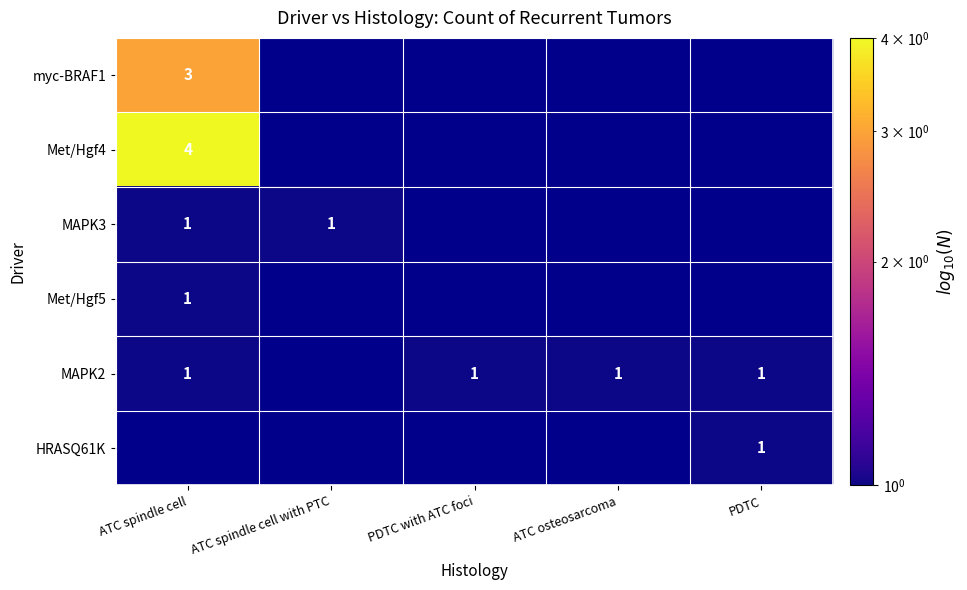

True or false: Met/Hgf4 has a value of 1 at ATC spindle cell.

False